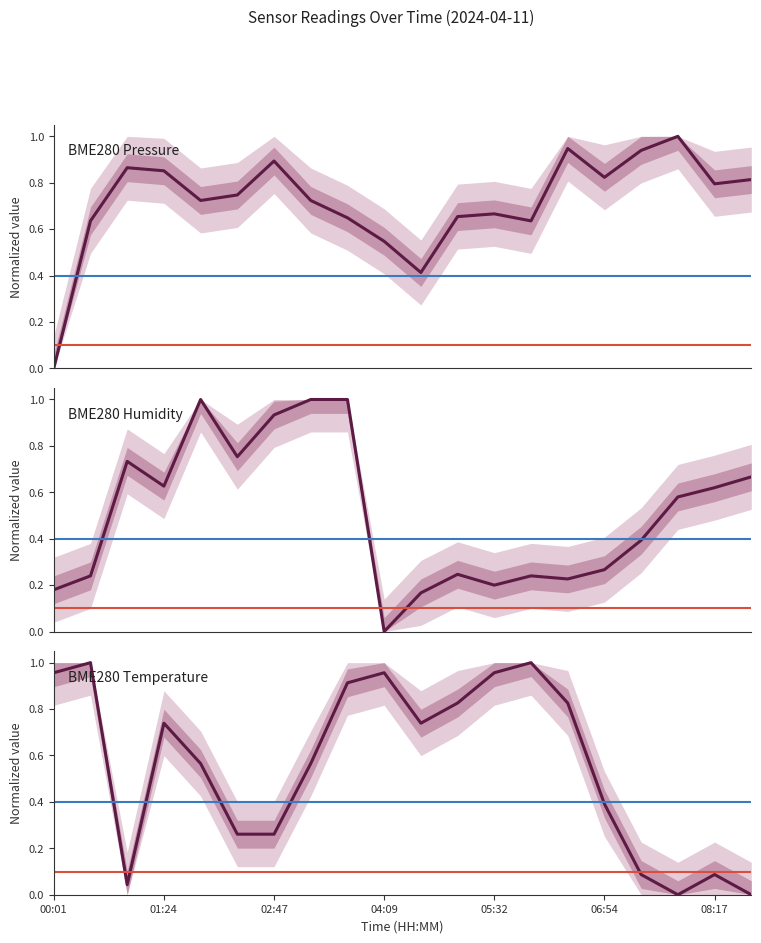

Is it true that BME280_humidity equals 0.1 at 10?

False